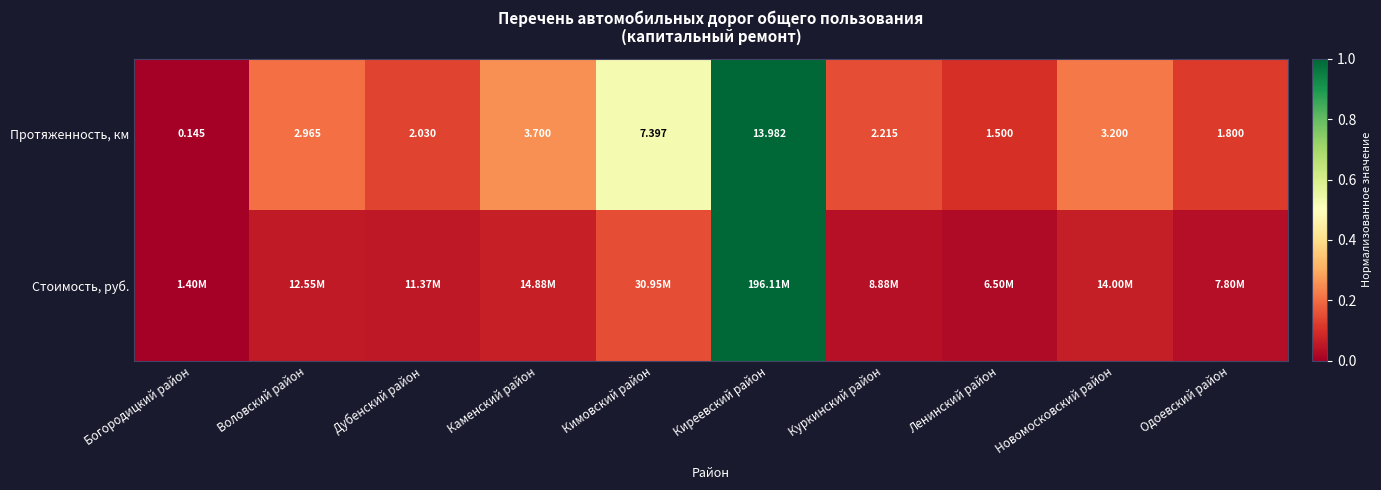

At which label does Протяженность, км reach its minimum?

Богородицкий район